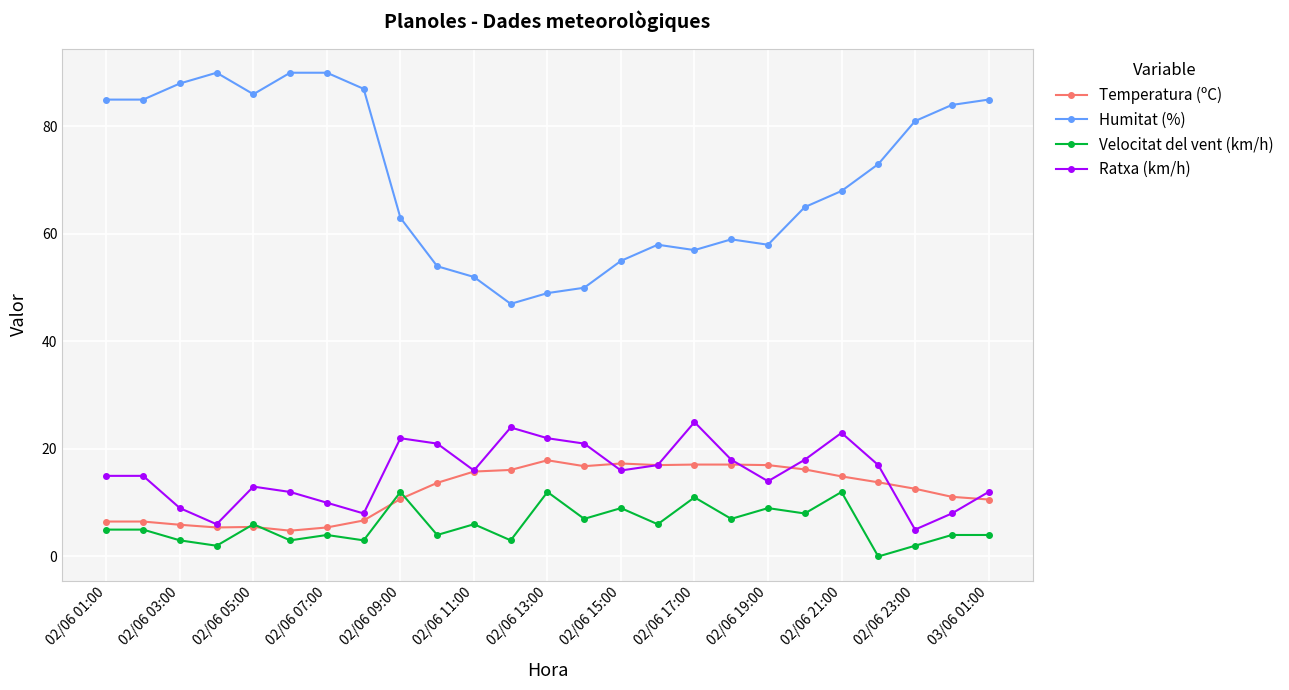

What is the value of the Humitat (%) point at the 20th from the left?

65.0